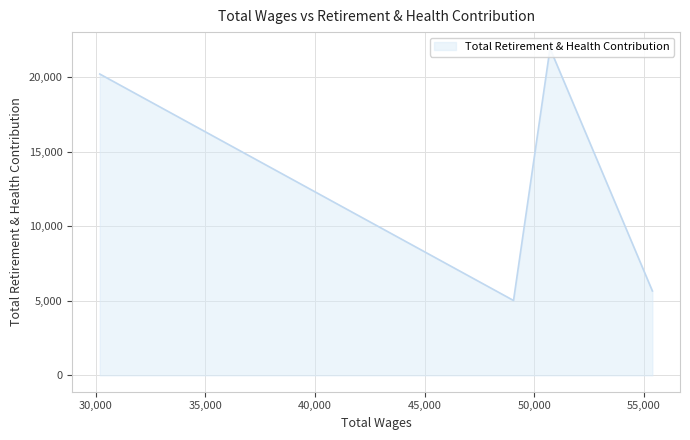

How many interior local peaks (higher than both neighbors) does the data have?

1